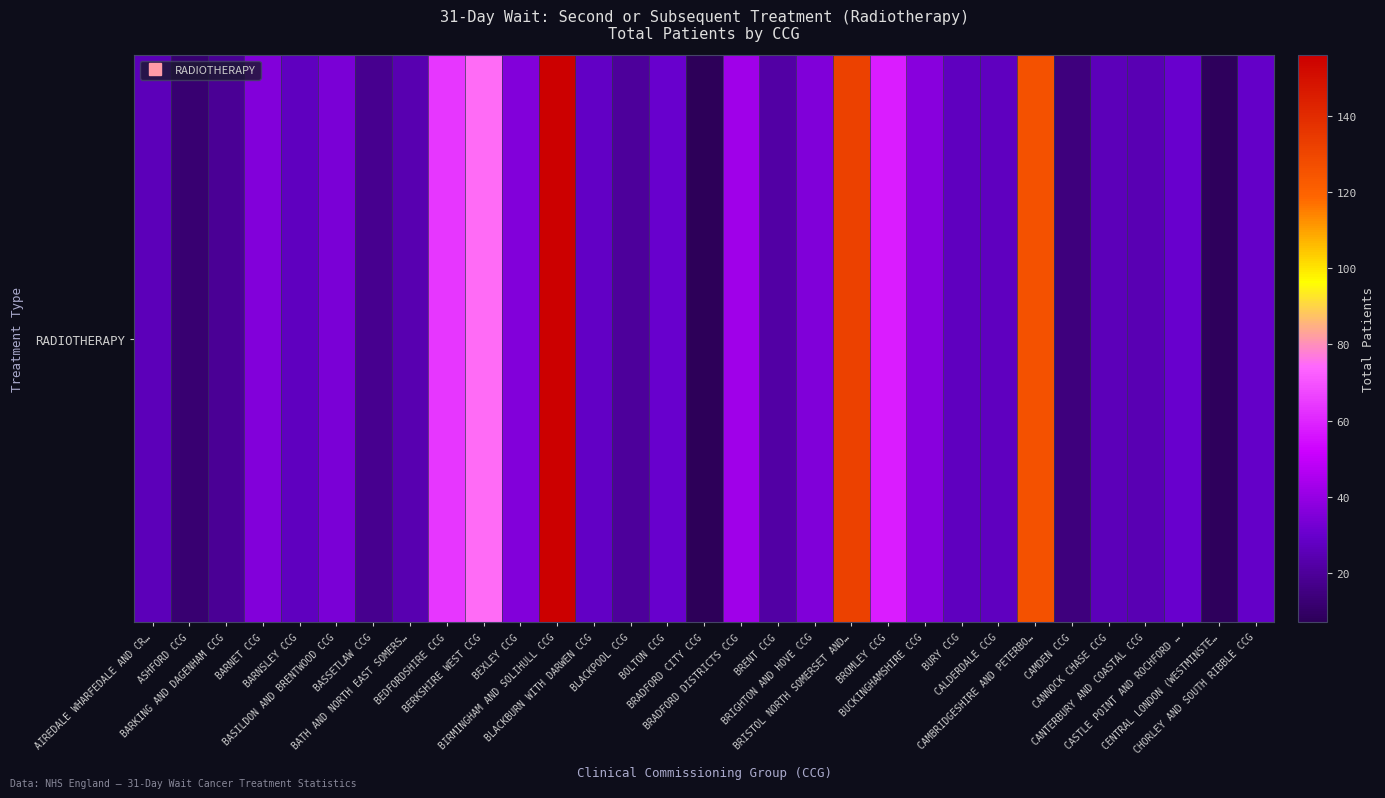

What is the approximate value at BURY CCG?

27